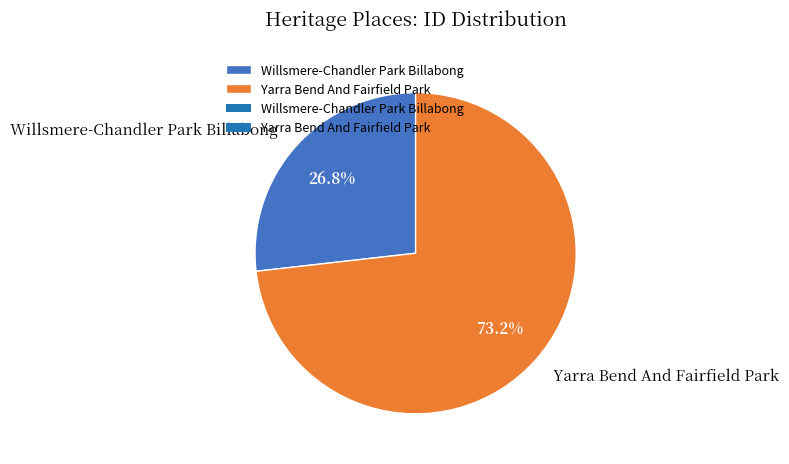

Between Yarra Bend And Fairfield Park and Willsmere-Chandler Park Billabong, which is larger?

Yarra Bend And Fairfield Park